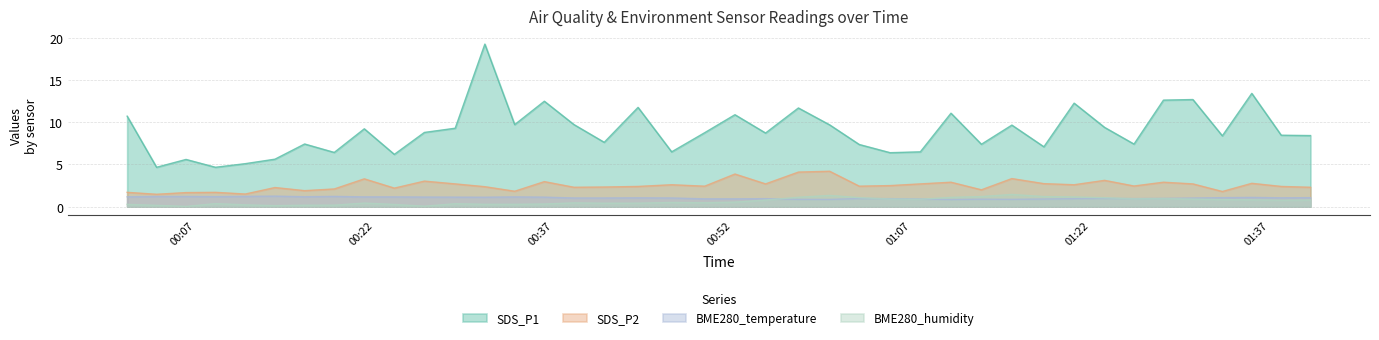

Reading left to right, extract all data points from this chart.

SDS_P1: 10.7	4.7	5.6	4.7	5.1	5.6	7.4	6.4	9.2	6.2	8.8	9.3	19.3	9.7	12.5	9.7	7.6	11.8	6.5	8.8	10.9	8.7	11.7	9.7	7.4	6.4	6.5	11.1	7.4	9.7	7.1	12.3	9.4	7.4	12.6	12.7	8.4	13.4	8.5	8.4
SDS_P2: 1.7	1.5	1.7	1.7	1.5	2.3	1.9	2.1	3.3	2.2	3.0	2.7	2.4	1.8	3.0	2.3	2.3	2.4	2.6	2.4	3.9	2.7	4.1	4.2	2.4	2.5	2.7	2.9	2.0	3.3	2.7	2.6	3.1	2.5	2.9	2.7	1.8	2.8	2.4	2.3
BME280_temperature: 1.2	1.2	1.2	1.2	1.2	1.2	1.2	1.2	1.2	1.2	1.1	1.1	1.1	1.2	1.1	1.0	1.0	1.1	1.0	0.9	0.9	0.9	0.9	0.9	1.0	0.9	0.9	0.8	0.9	0.9	0.9	0.9	1.0	1.0	1.0	1.0	1.1	1.1	1.1	1.1
BME280_humidity: 0.3	0.2	0.0	0.4	0.2	0.1	0.2	0.2	0.4	0.3	0.1	0.4	0.3	0.3	0.3	0.5	0.4	0.4	0.5	0.5	0.5	0.8	1.1	1.3	1.1	0.9	0.9	1.1	1.2	1.5	1.2	1.1	1.1	0.9	1.0	0.9	0.8	0.8	0.8	0.8